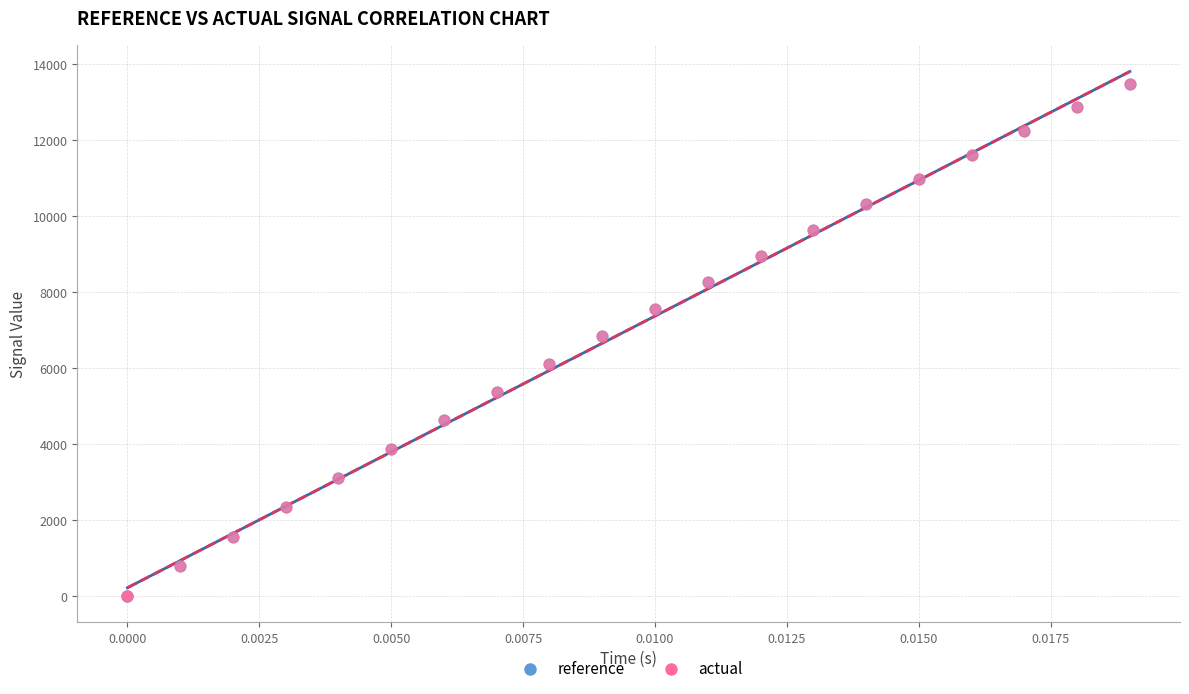

What are all the series names shown in the legend?

reference, actual